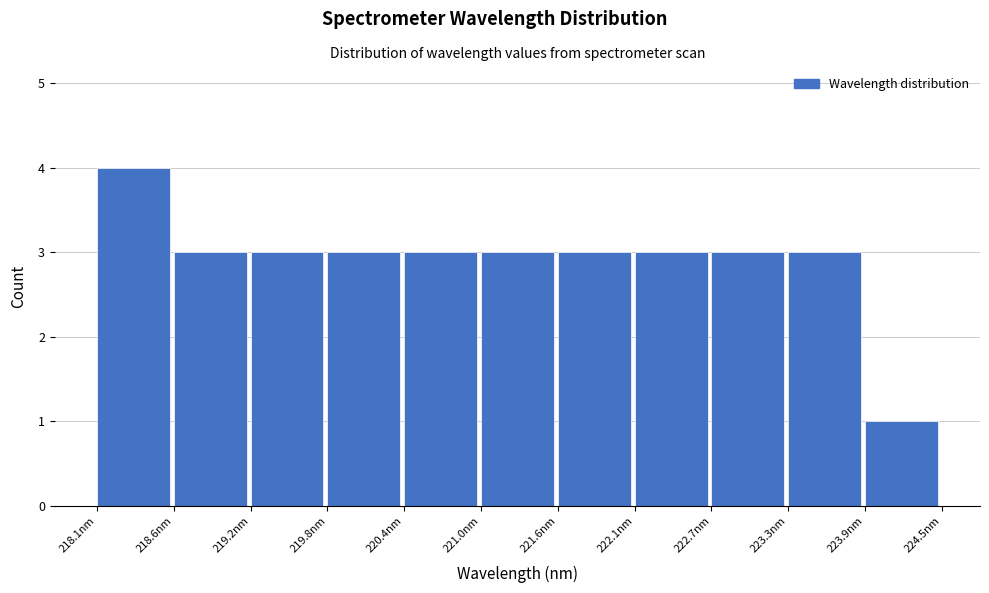

Reading left to right, transcribe this chart: for each bar, give the range it covers on the x-axis and its height. Neither the bar edges nor the heights are printed on the chart, so give them approximately, as read against the axes.

218.1 to 218.6: 4
218.6 to 219.2: 3
219.2 to 219.8: 3
219.8 to 220.4: 3
220.4 to 221.0: 3
221.0 to 221.6: 3
221.6 to 222.1: 3
222.1 to 222.7: 3
222.7 to 223.3: 3
223.3 to 223.9: 3
223.9 to 224.5: 1